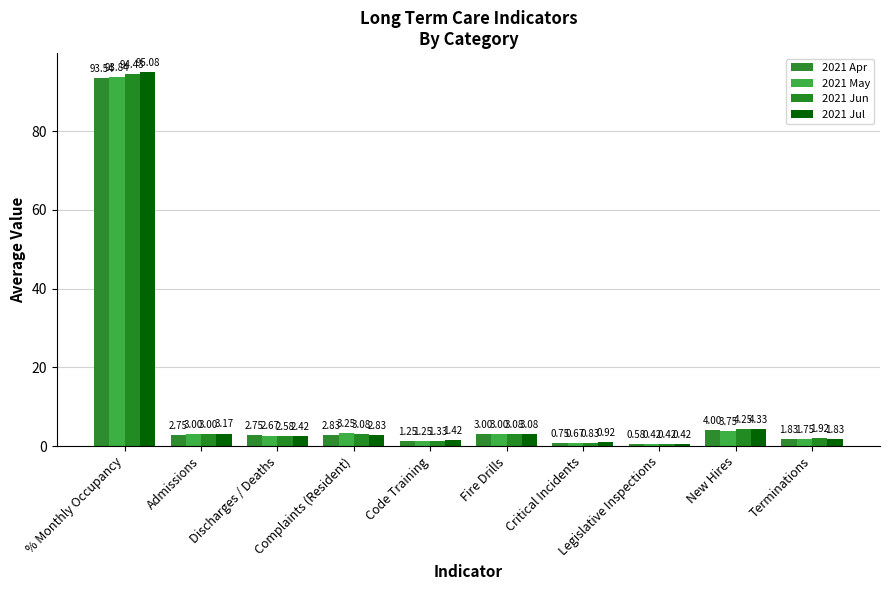

What is the label of the 3rd bar from the right?

Legislative Inspections